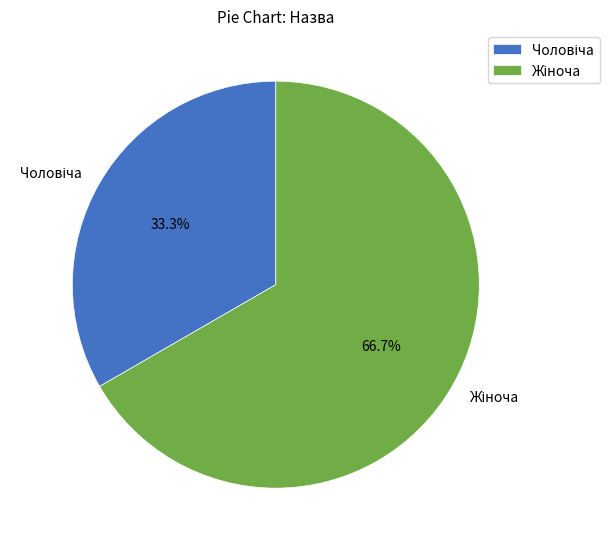

Is there any slice that represents more than half of the pie?

Yes